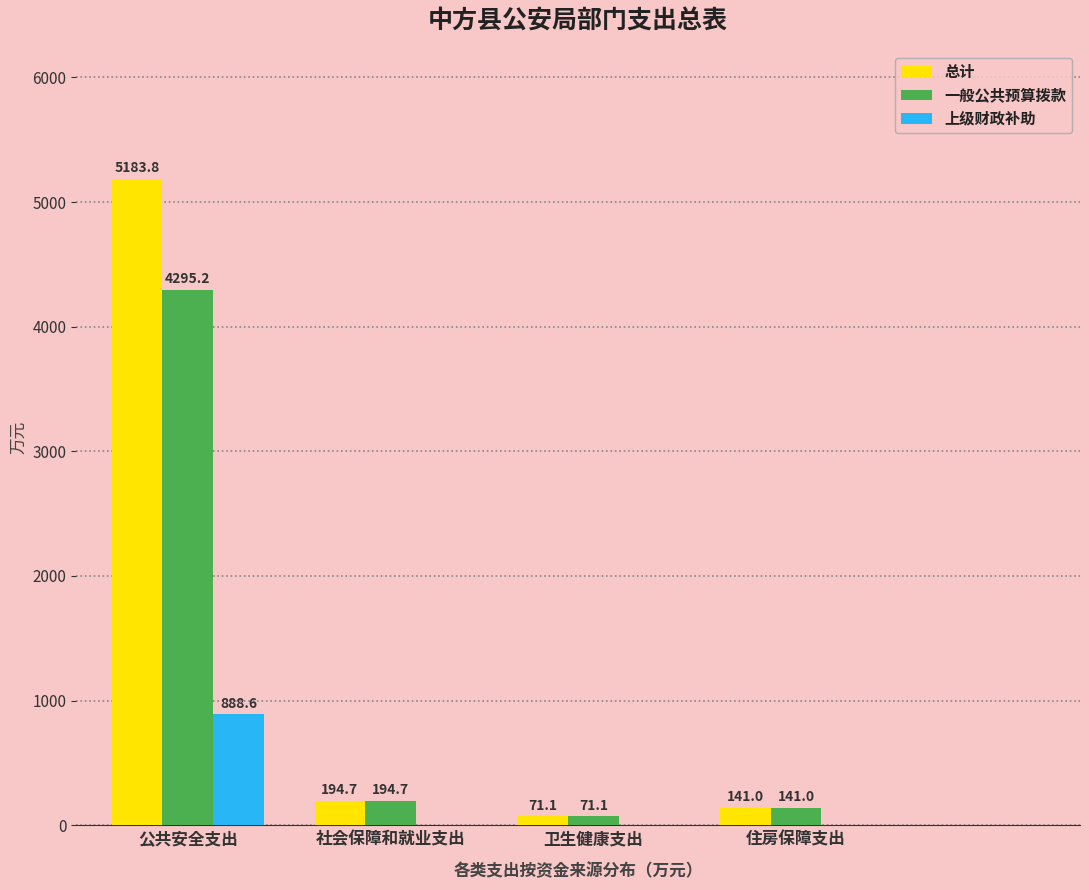

True or false: 上级财政补助 has a value of 429.1 at 社会保障和就业支出.

False